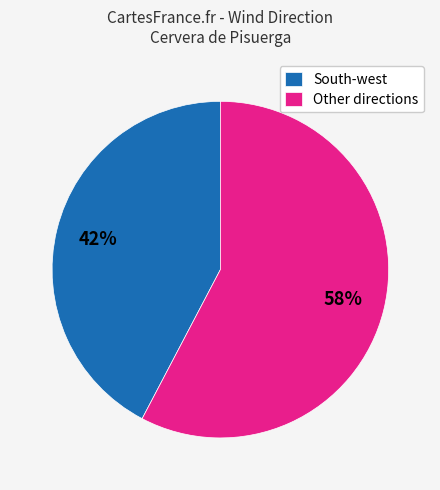

Combined, do Other directions and South-west account for over 50%?

Yes